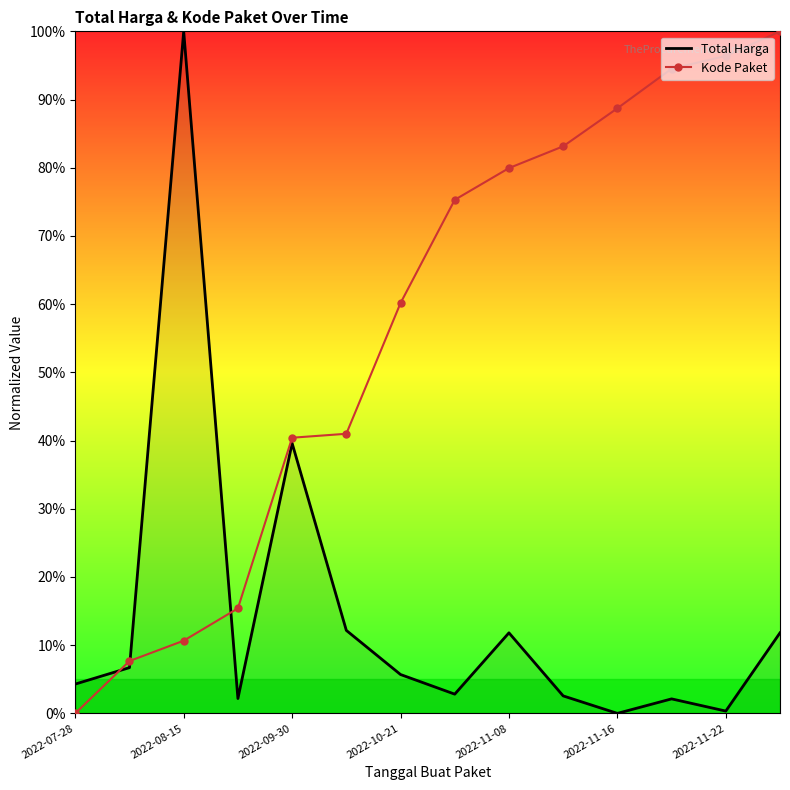

Rank the series by their average value, from lowest to highest.

Total Harga, Kode Paket